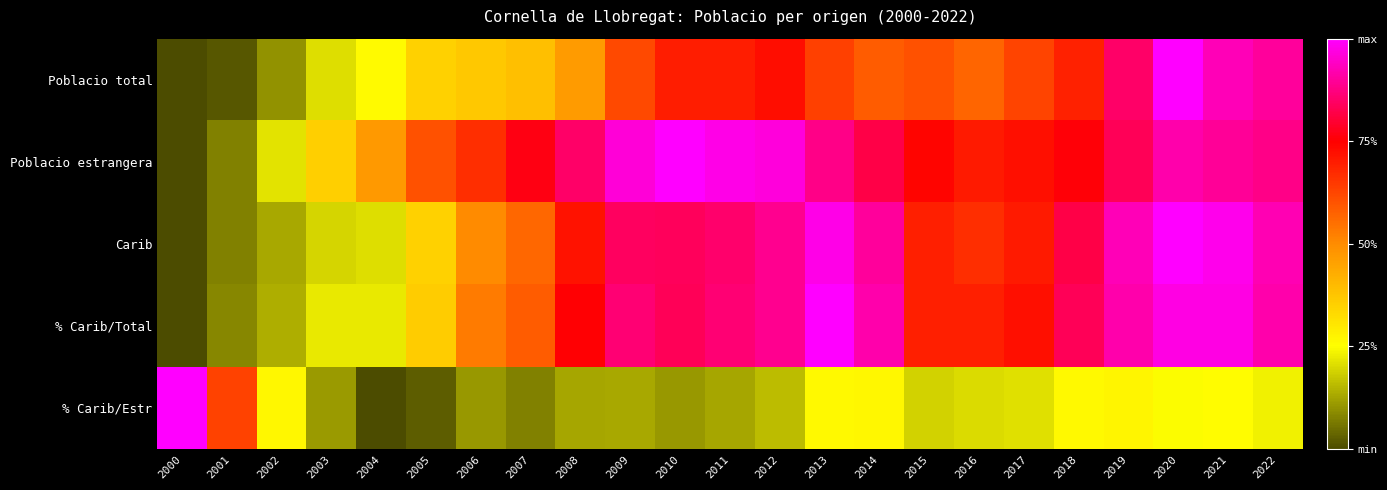

At how many categories does at least one series exceed 0?

23